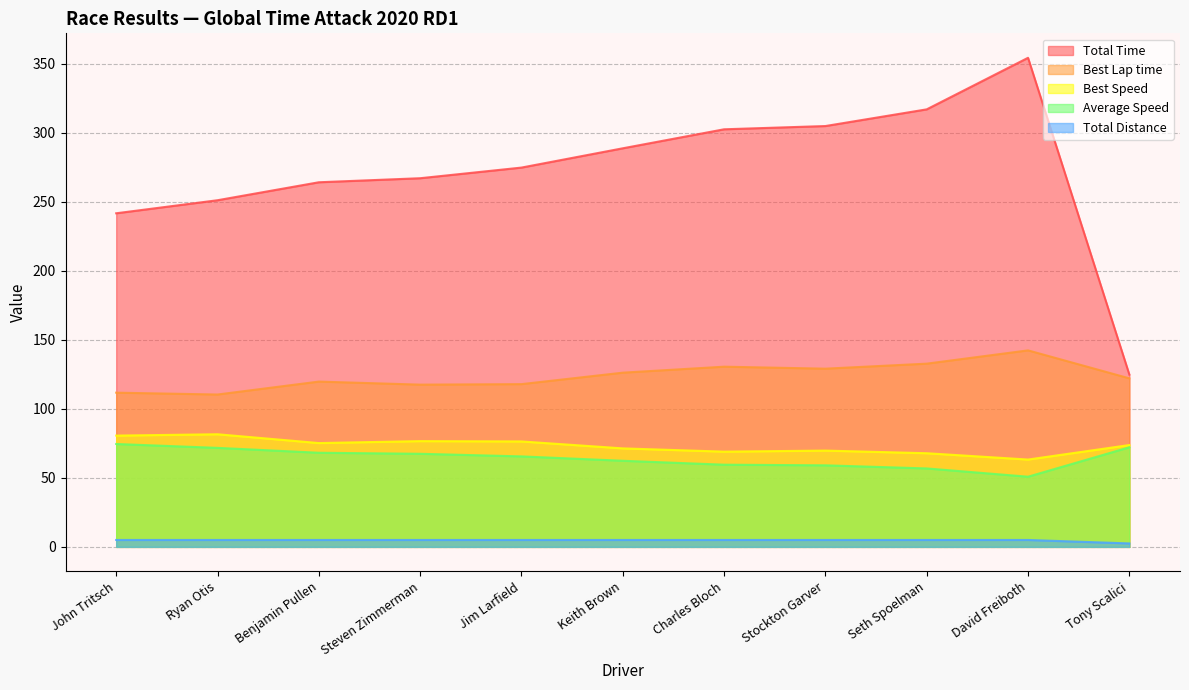

Between Benjamin Pullen and Keith Brown, which is larger?

Keith Brown